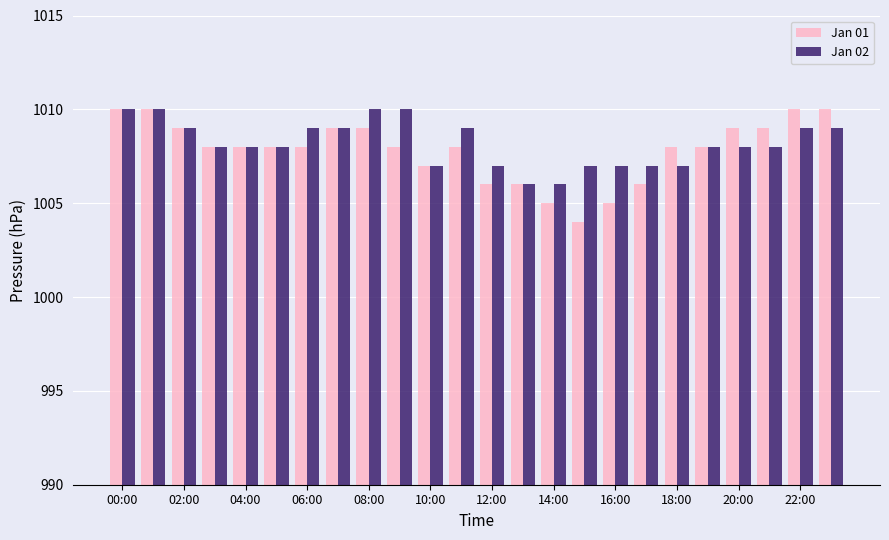

What is the smallest value displayed?

1004